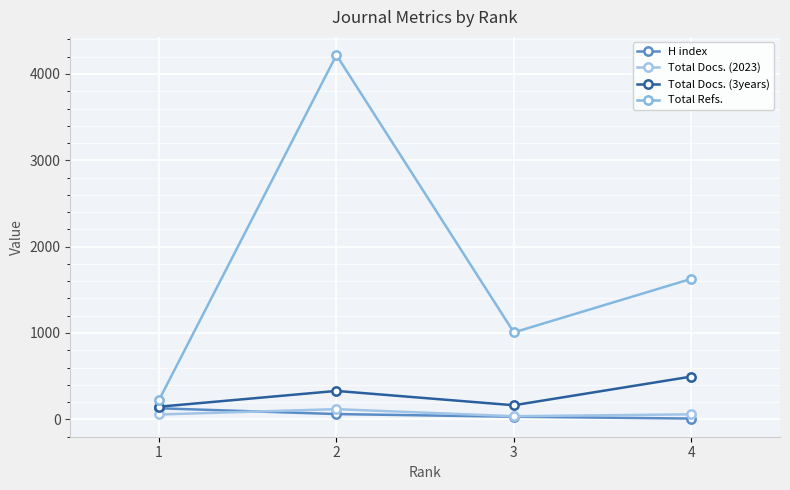

What is the difference between the Total Docs. (2023) values at 1 and 4?

2